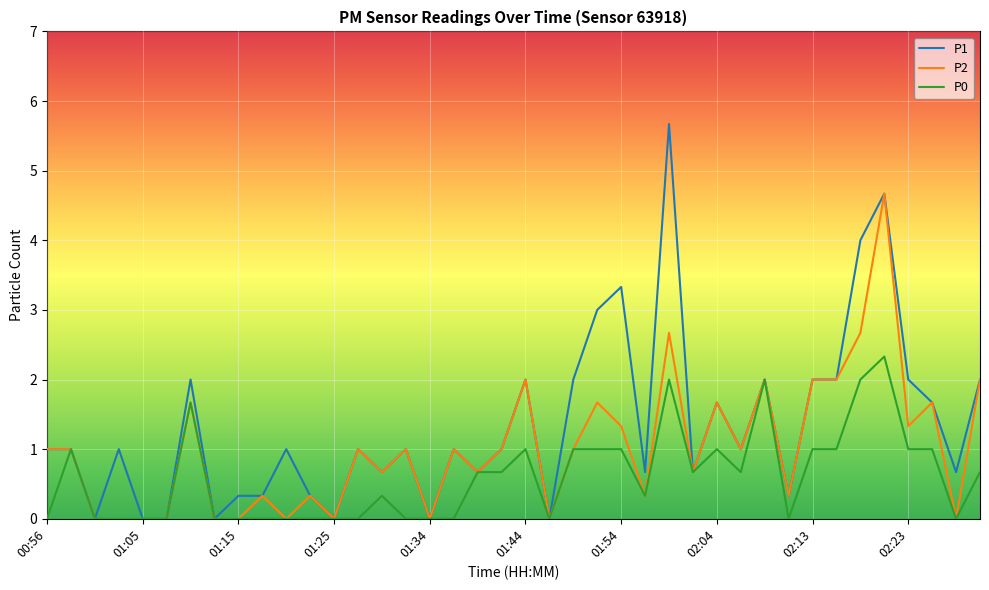

Rank the series by their average value, from highest to lowest.

P1, P2, P0